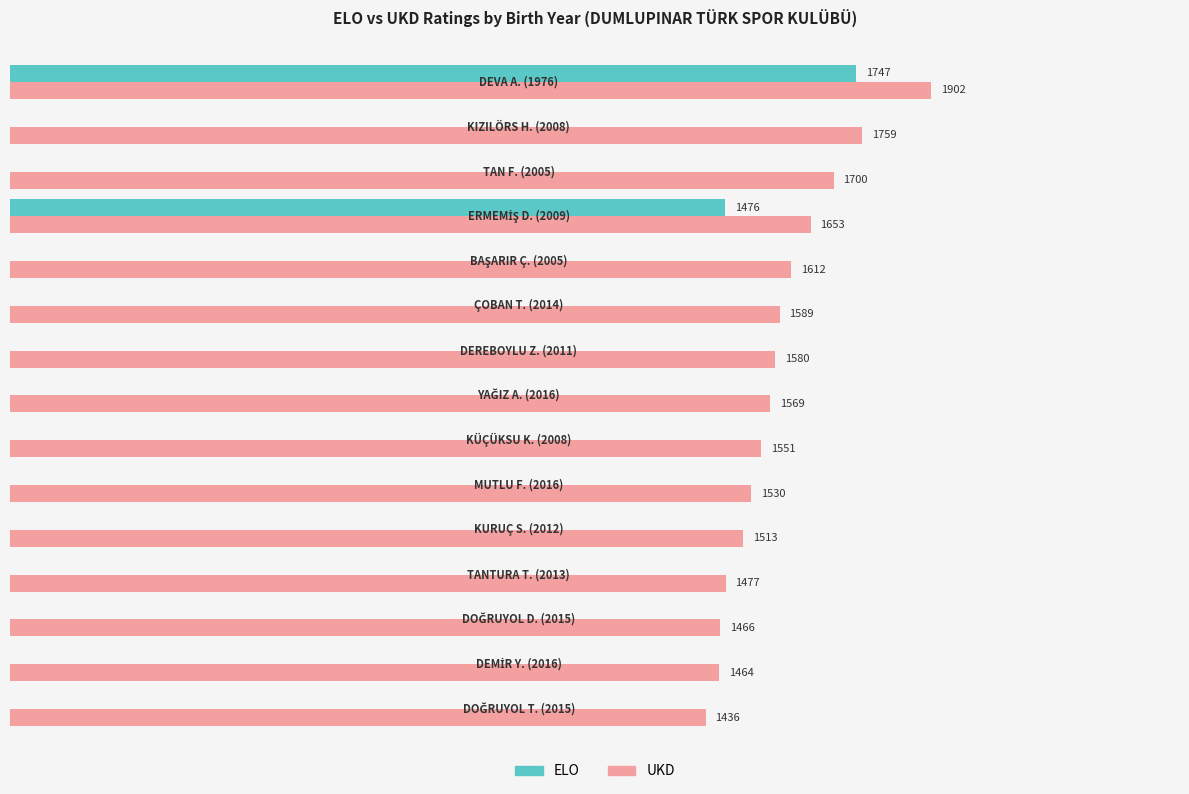

What are all the series names shown in the legend?

ELO, UKD